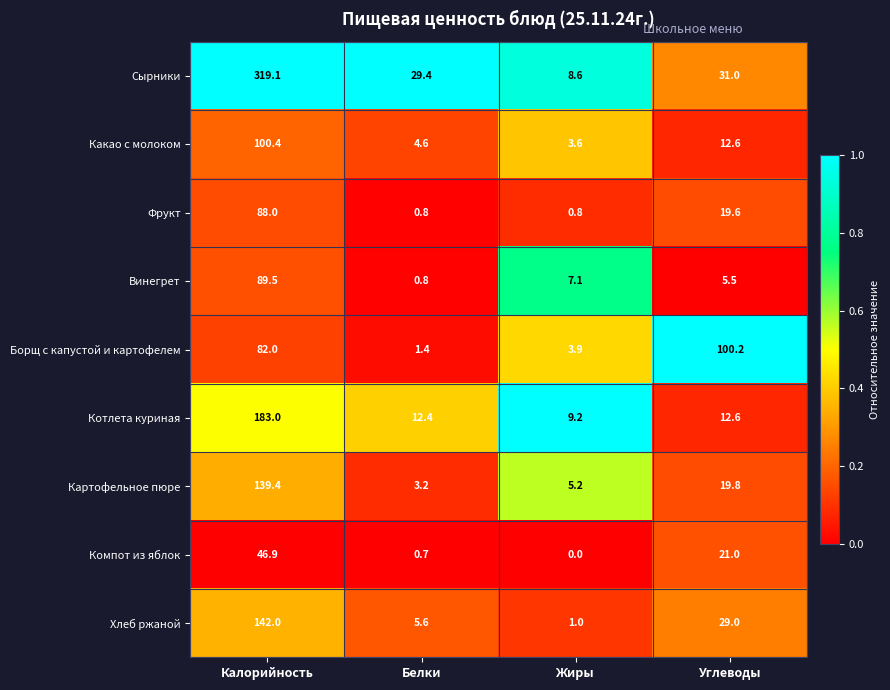

At which label does Какао с молоком reach its minimum?

Жиры